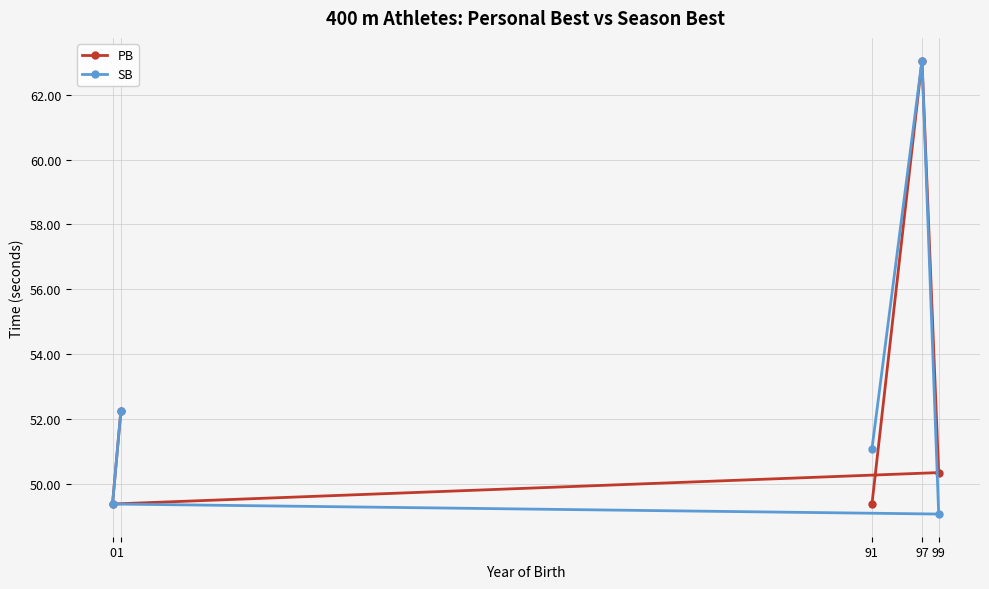

What is the difference between the maximum and minimum values in the PB series?

13.7